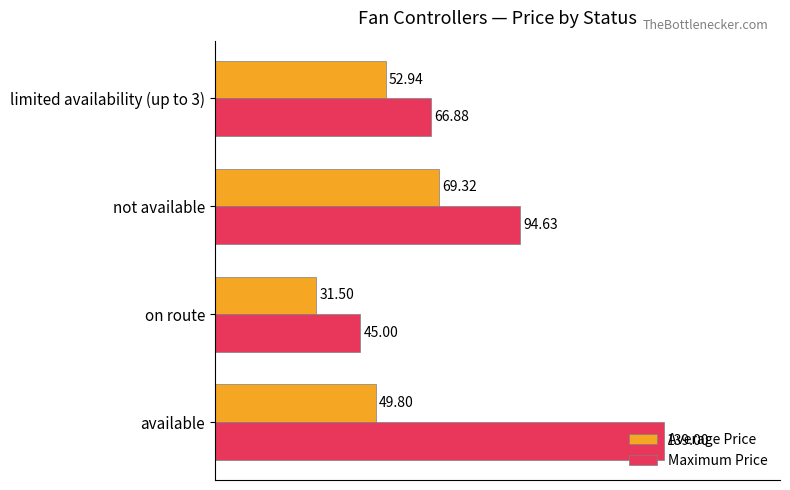

At which label is Maximum Price closest to 91?

not available